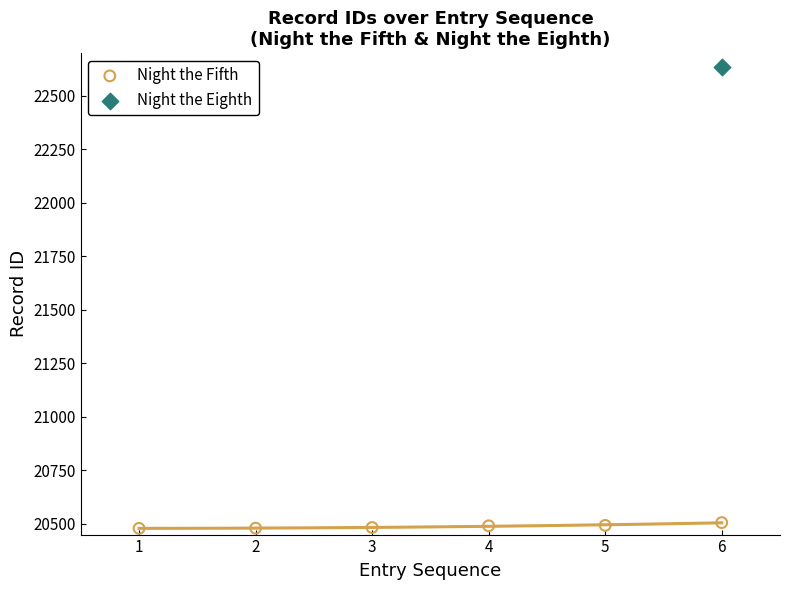

What are all the series names shown in the legend?

Night the Fifth, Night the Eighth